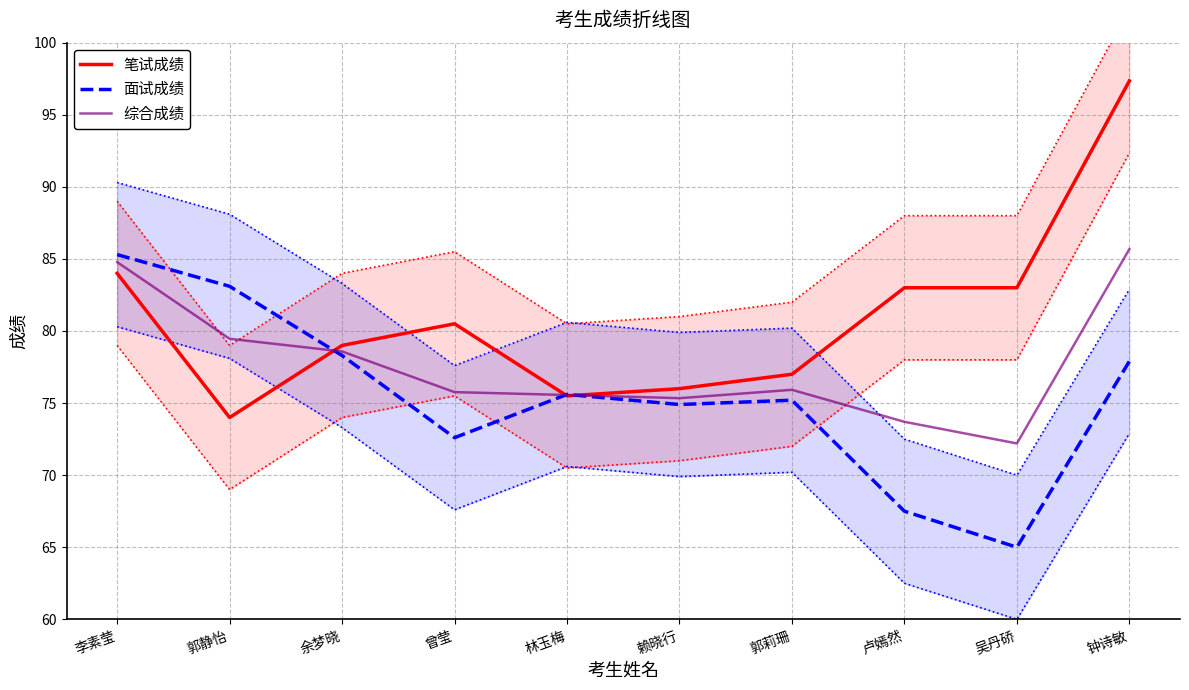

Which label corresponds to the smallest value in the chart?

吴丹硚